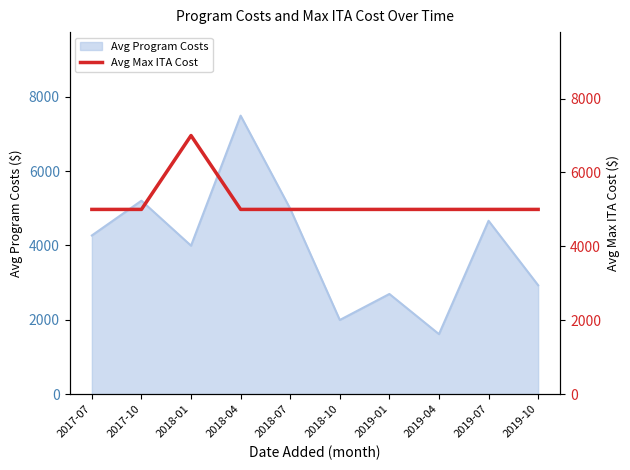

What is the maximum value for Avg Program Costs?

7495